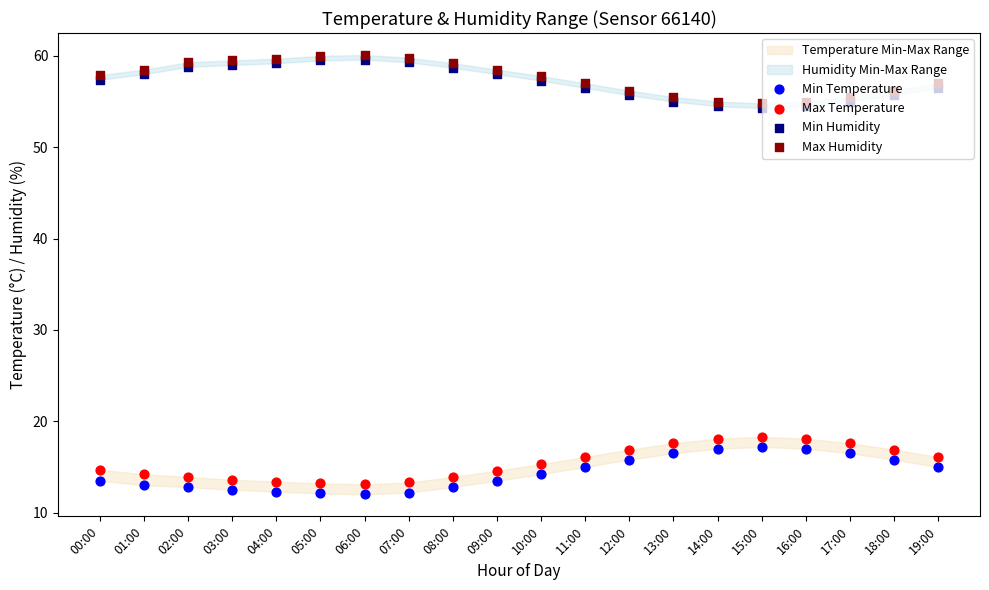

What is the total value across all series at 08:00?

144.6